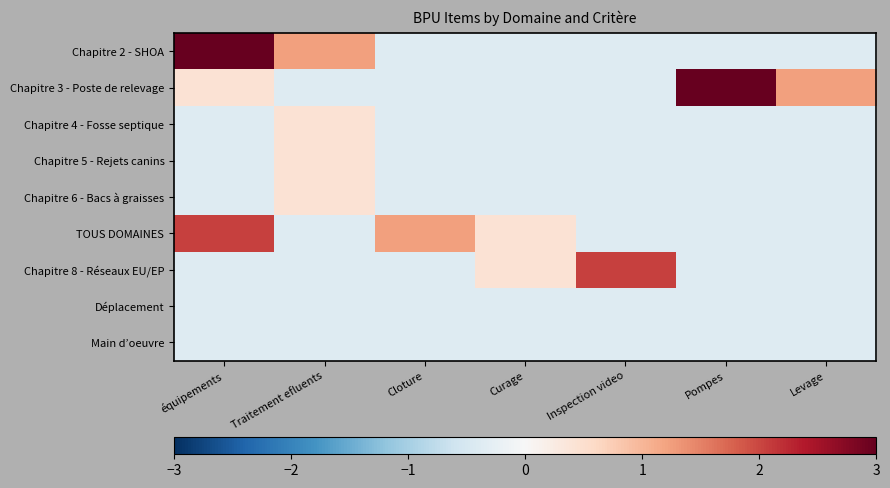

Reading left to right, list all the values displayed in this chart.

Chapitre 2 - SHOA: équipements=3.7	Traitement efluents=1.2	Cloture=-0.4	Curage=-0.4	Inspection video=-0.4	Pompes=-0.4	Levage=-0.4
Chapitre 3 - Poste de relevage: équipements=0.4	Traitement efluents=-0.4	Cloture=-0.4	Curage=-0.4	Inspection video=-0.4	Pompes=5.3	Levage=1.2
Chapitre 4 - Fosse septique: équipements=-0.4	Traitement efluents=0.4	Cloture=-0.4	Curage=-0.4	Inspection video=-0.4	Pompes=-0.4	Levage=-0.4
Chapitre 5 - Rejets canins: équipements=-0.4	Traitement efluents=0.4	Cloture=-0.4	Curage=-0.4	Inspection video=-0.4	Pompes=-0.4	Levage=-0.4
Chapitre 6 - Bacs à graisses: équipements=-0.4	Traitement efluents=0.4	Cloture=-0.4	Curage=-0.4	Inspection video=-0.4	Pompes=-0.4	Levage=-0.4
TOUS DOMAINES: équipements=2.0	Traitement efluents=-0.4	Cloture=1.2	Curage=0.4	Inspection video=-0.4	Pompes=-0.4	Levage=-0.4
Chapitre 8 - Réseaux EU/EP: équipements=-0.4	Traitement efluents=-0.4	Cloture=-0.4	Curage=0.4	Inspection video=2.0	Pompes=-0.4	Levage=-0.4
Déplacement: équipements=-0.4	Traitement efluents=-0.4	Cloture=-0.4	Curage=-0.4	Inspection video=-0.4	Pompes=-0.4	Levage=-0.4
Main d’oeuvre: équipements=-0.4	Traitement efluents=-0.4	Cloture=-0.4	Curage=-0.4	Inspection video=-0.4	Pompes=-0.4	Levage=-0.4